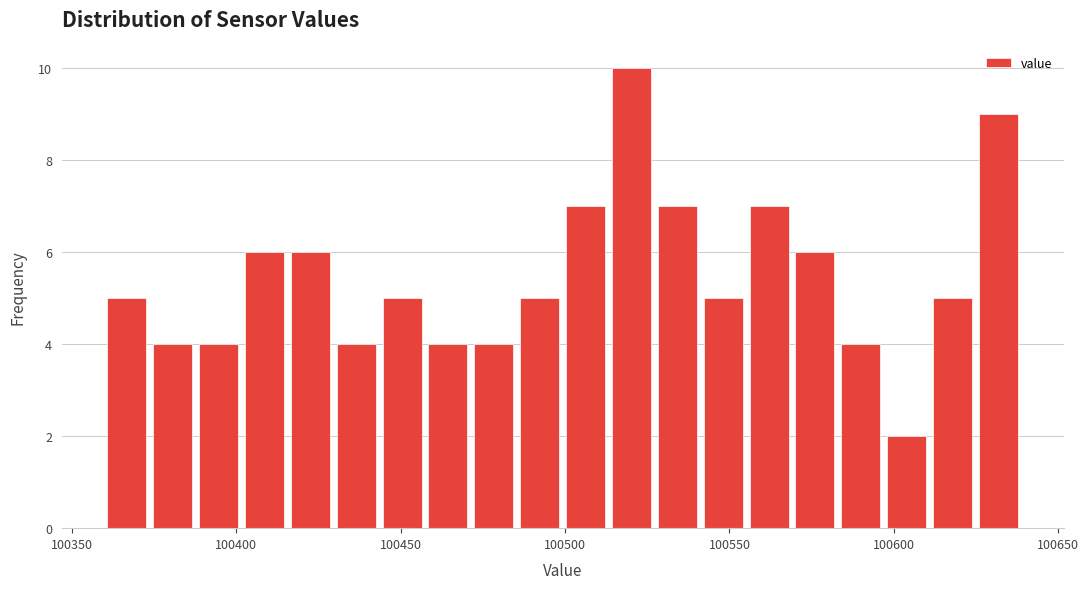

Around what value on the x-axis is the tallest bar? Give the approximate position of its centre, as read against the axis.

100520